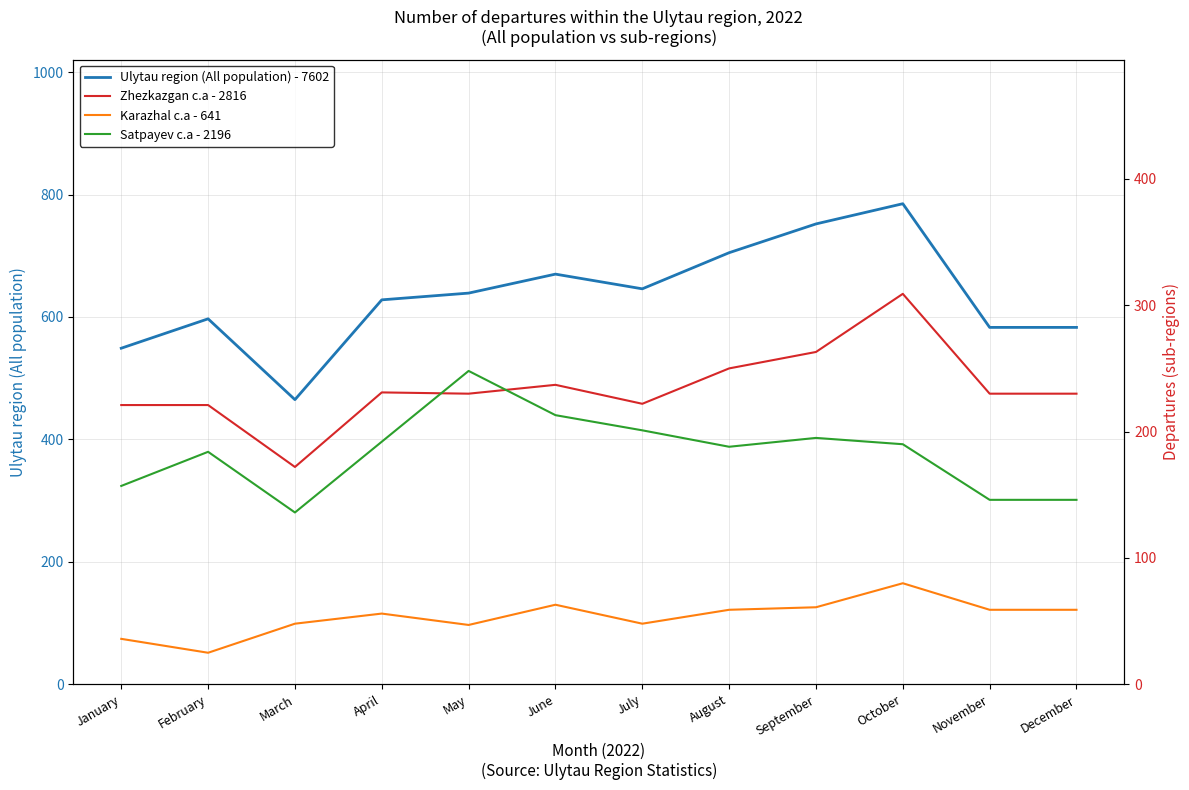

What is the difference between the maximum and second lowest values in the Ulytau region (All population) - 7602 series?

236